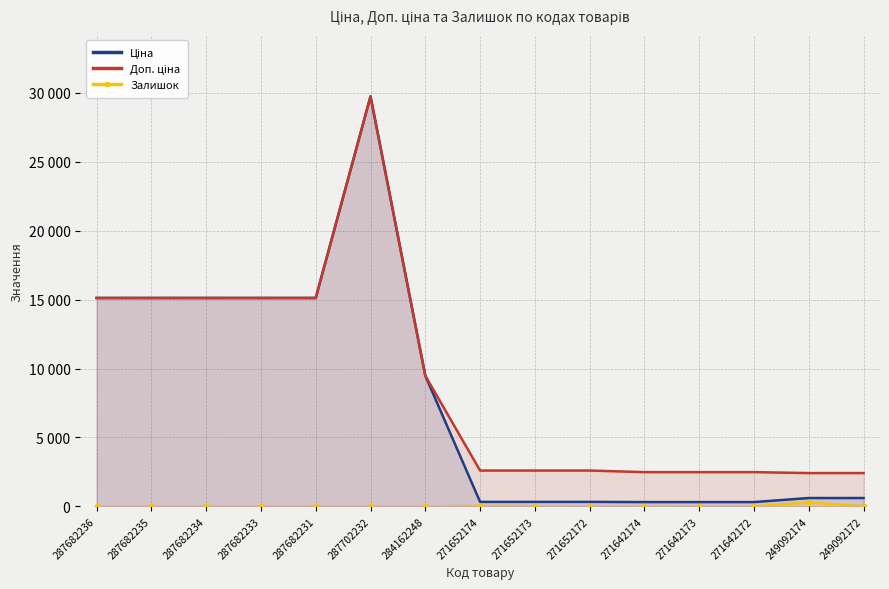

In Залишок, how many points are higher than both neighbors (excluding endpoints)?

3